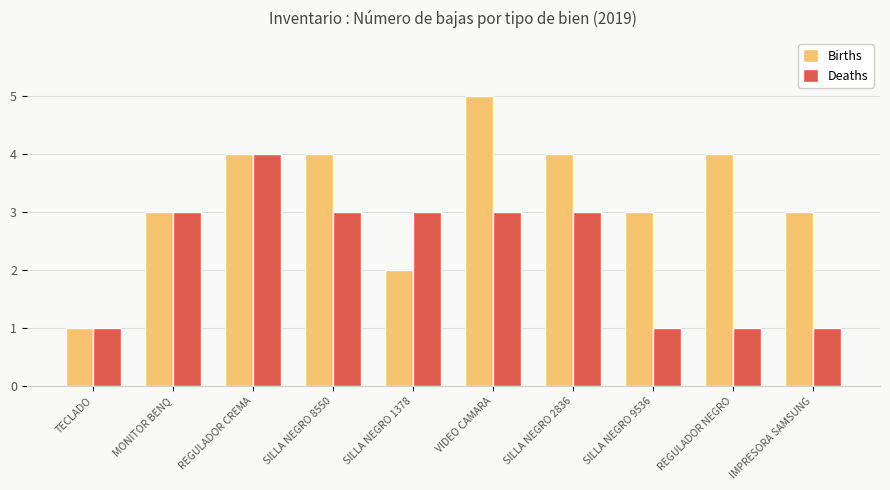

What is the total value across all series at TECLADO?

2